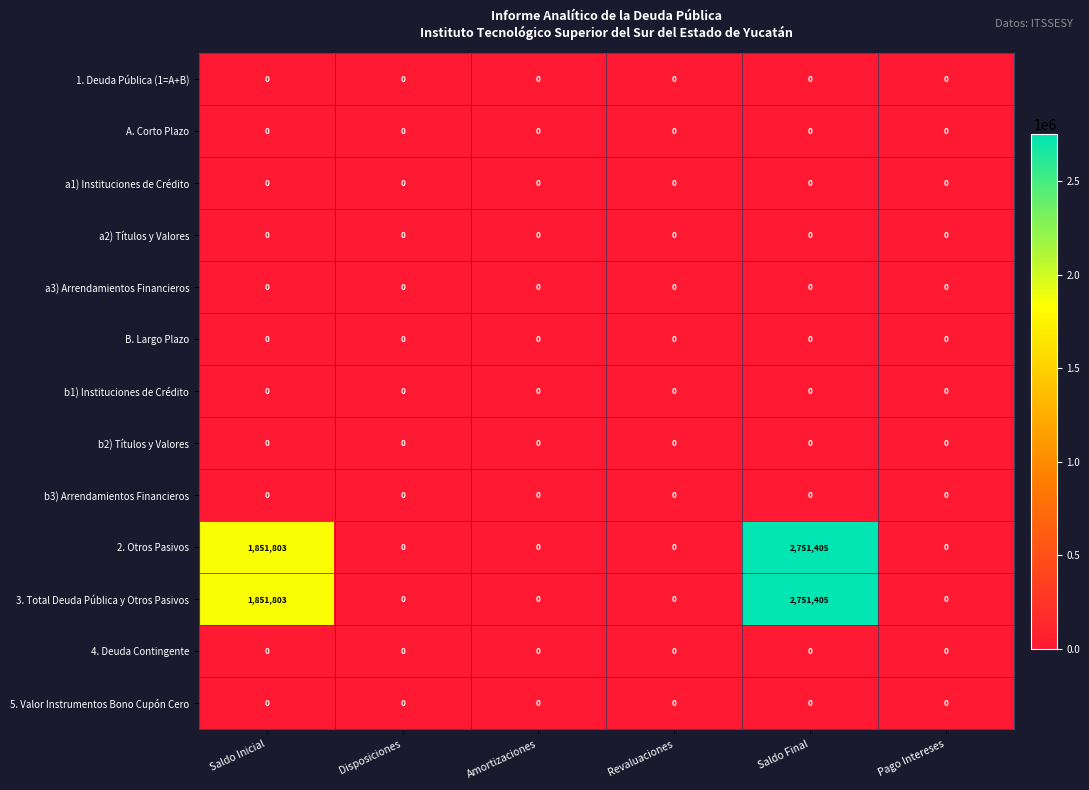

What is the difference between the highest and lowest values at Saldo Inicial?

1851803